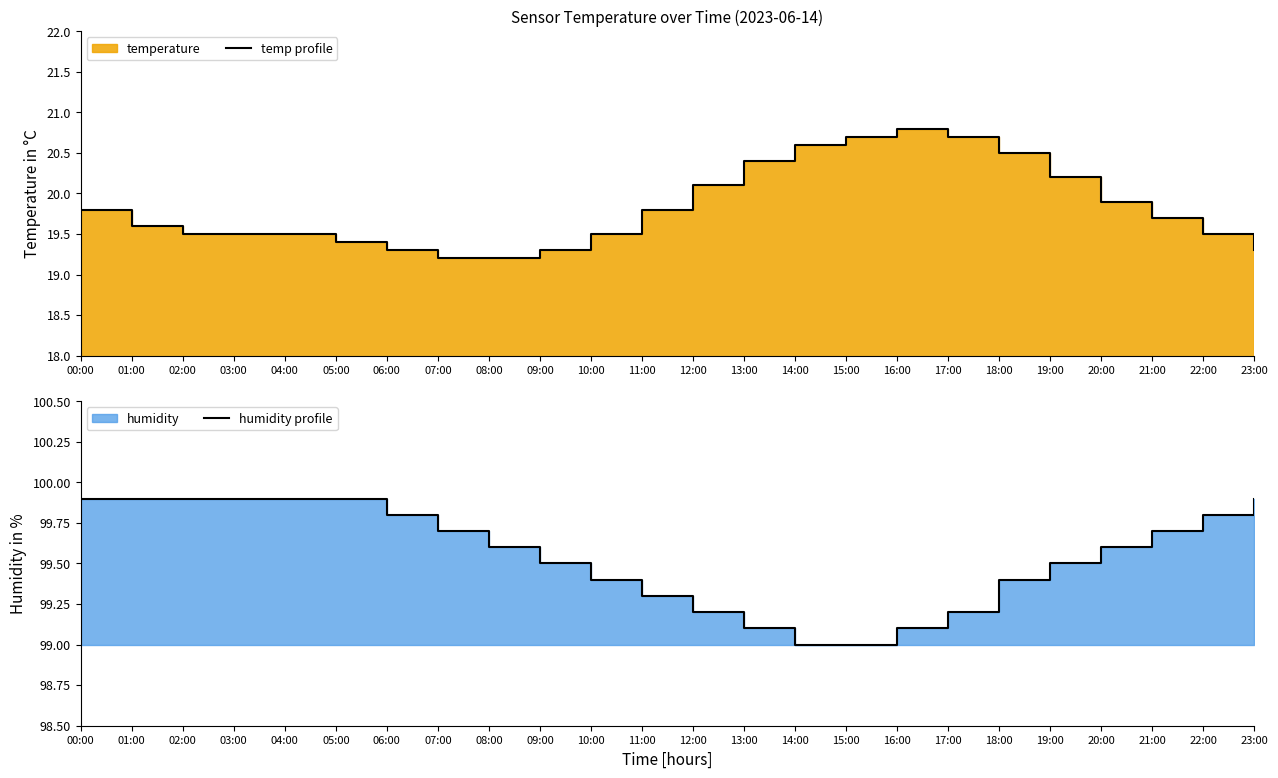

True or false: temp profile has more than 0 interior local peaks.

True